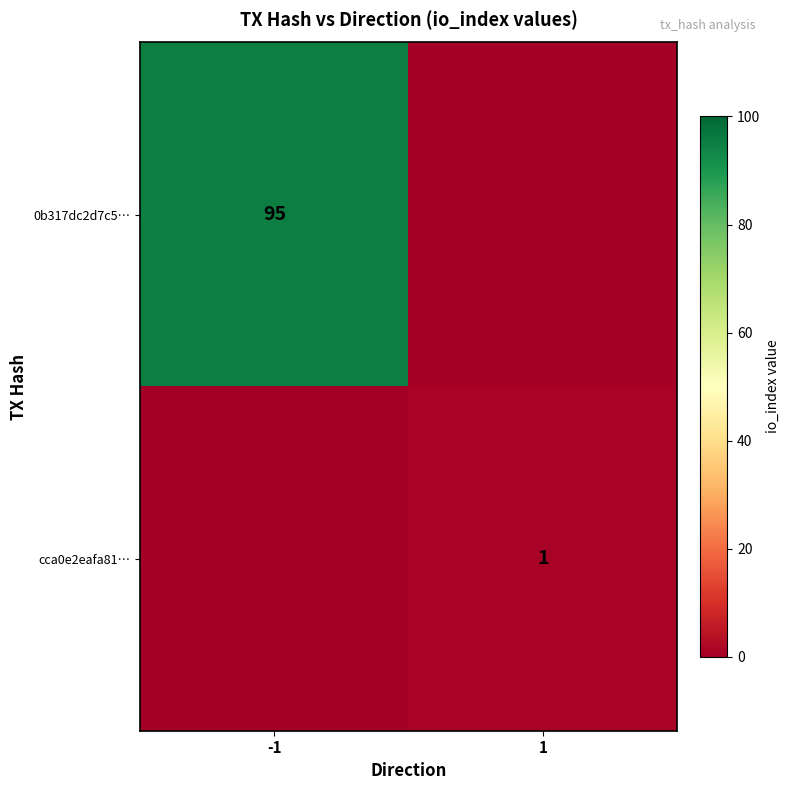

True or false: cca0e2eafa81… has a value of 1 at 1.

True